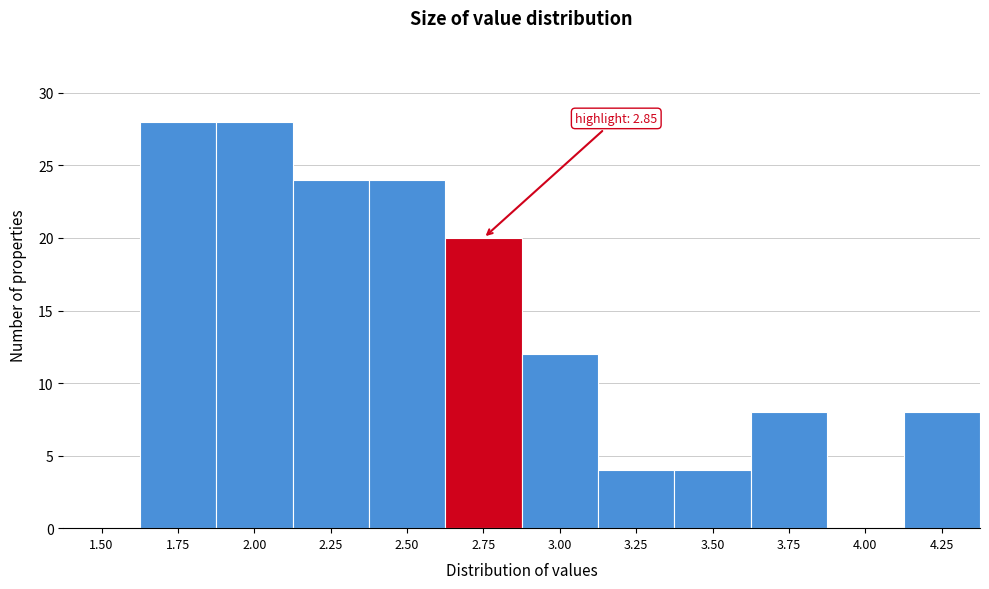

Reading left to right, list all the values displayed in this chart.

1.50=0	1.75=28	2.00=28	2.25=24	2.50=24	2.75=20	3.00=12	3.25=4	3.50=4	3.75=8	4.00=0	4.25=8